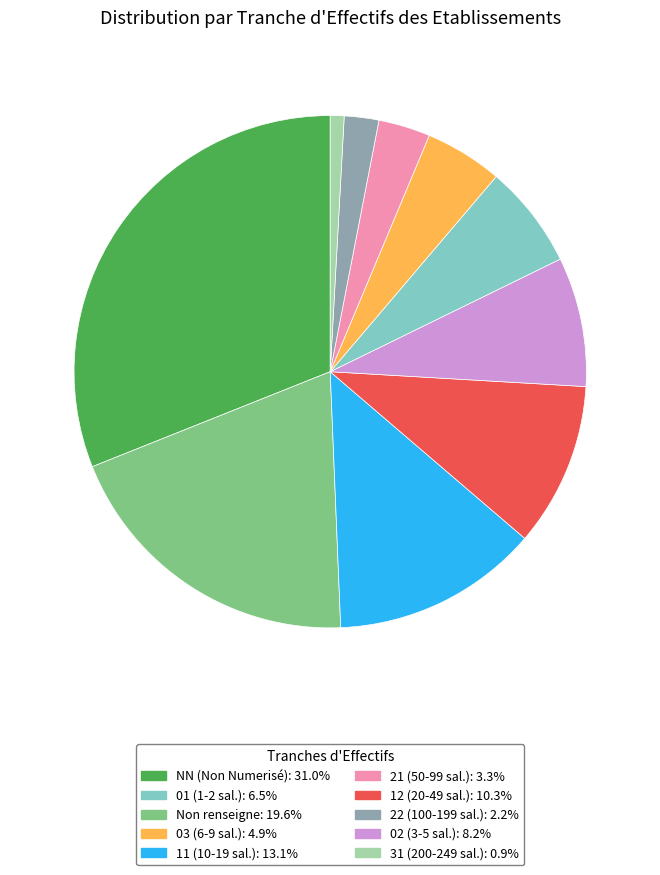

Is there any slice that represents more than half of the pie?

No